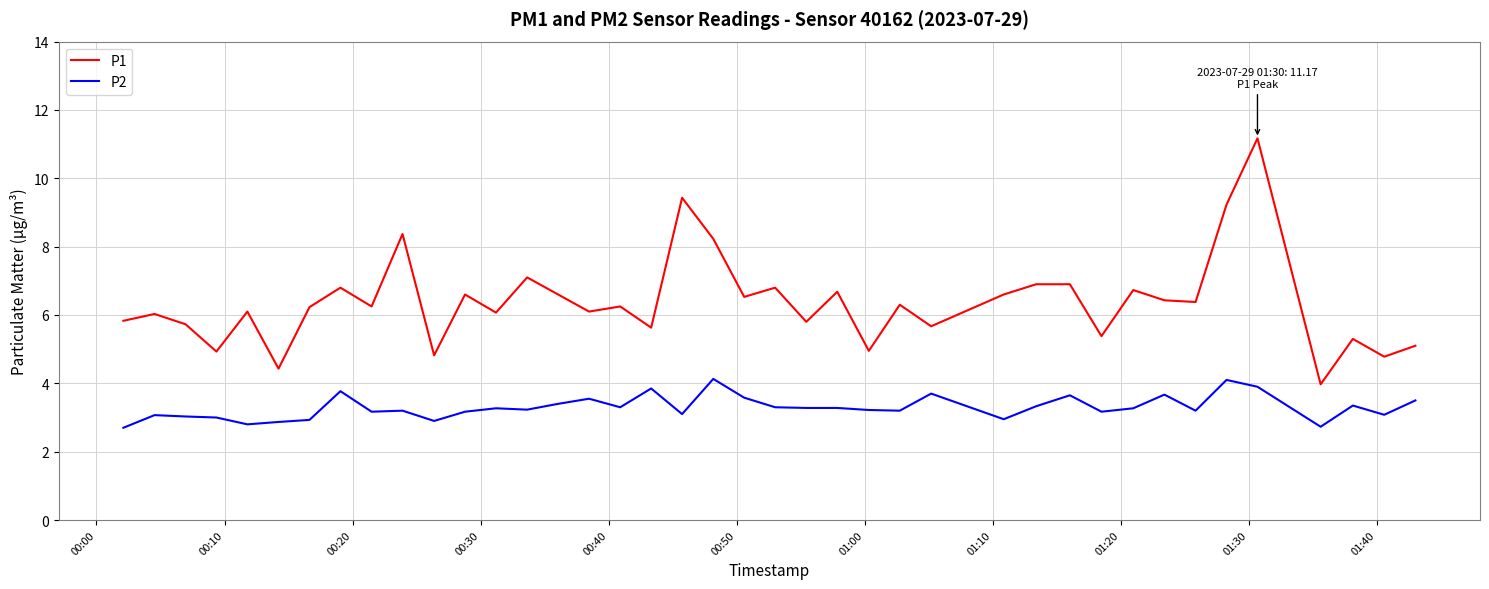

What are all the series names shown in the legend?

P1, P2